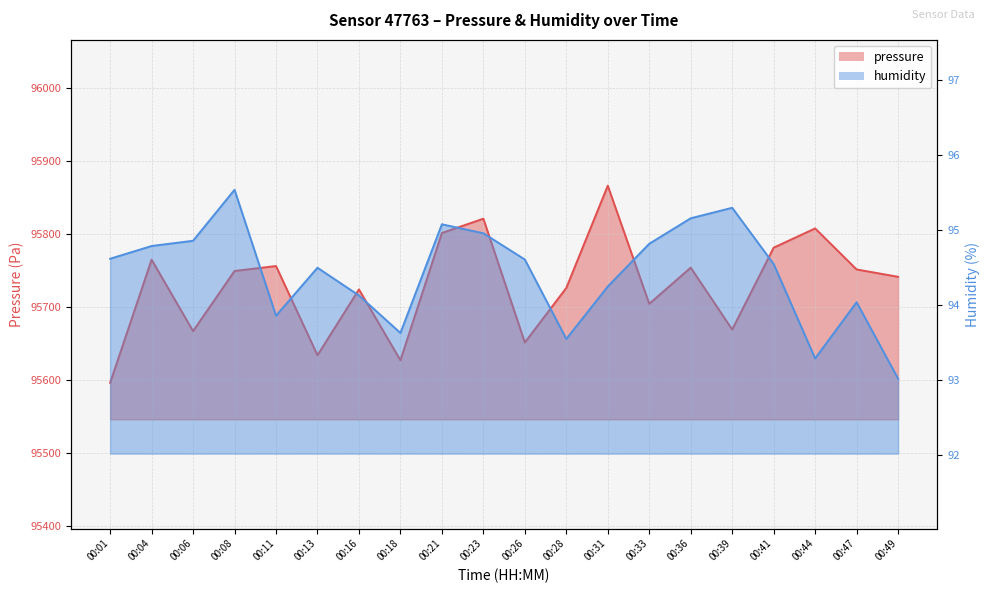

List the labels in order of pressure value, largest first.

00:31, 00:23, 00:44, 00:21, 00:41, 00:04, 00:11, 00:36, 00:47, 00:08, 00:49, 00:28, 00:16, 00:33, 00:39, 00:06, 00:26, 00:13, 00:18, 00:01